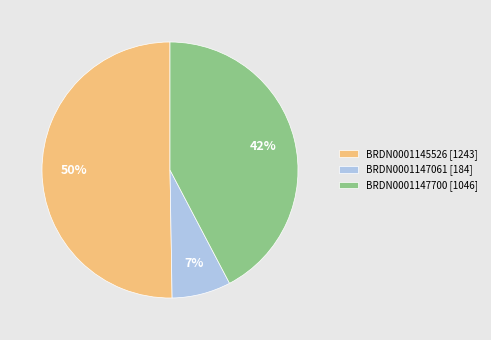

Which category has the smallest portion of the pie?

BRDN0001147061